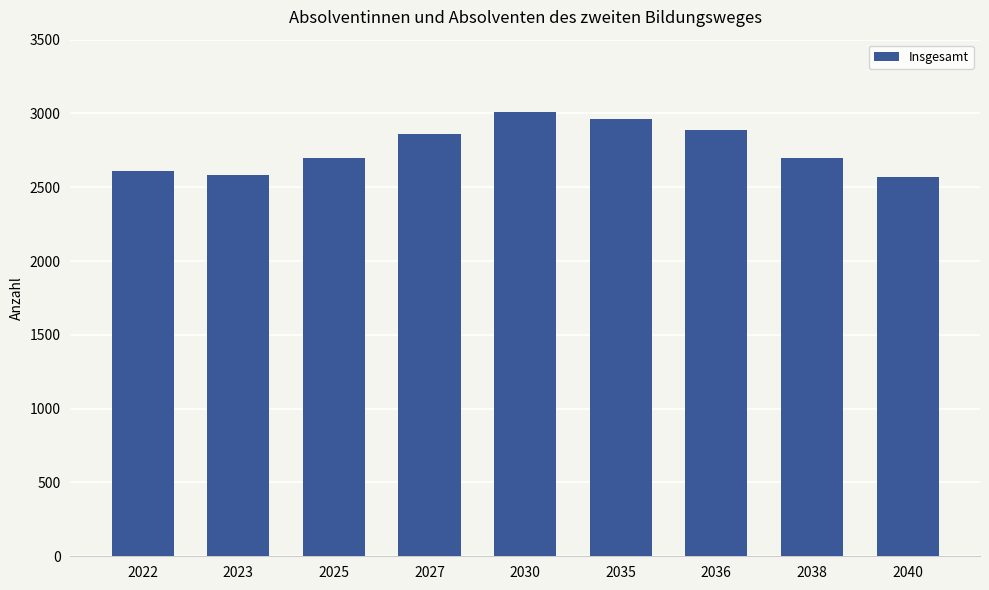

Which has a higher value, 2040 or 2030?

2030